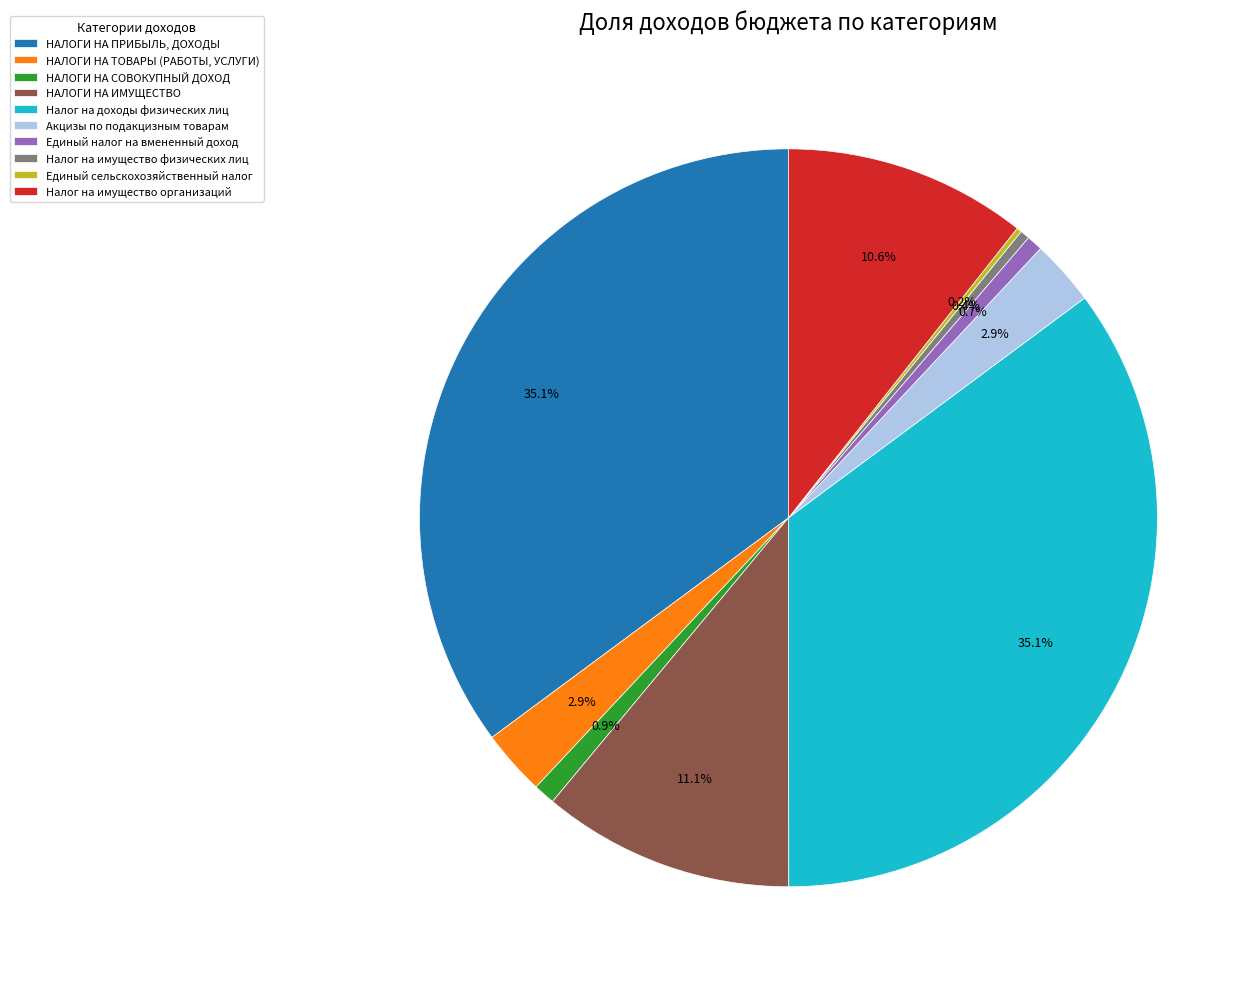

Approximately how many times larger is the value at Налог на доходы физических лиц compared to НАЛОГИ НА ПРИБЫЛЬ, ДОХОДЫ?

1.0